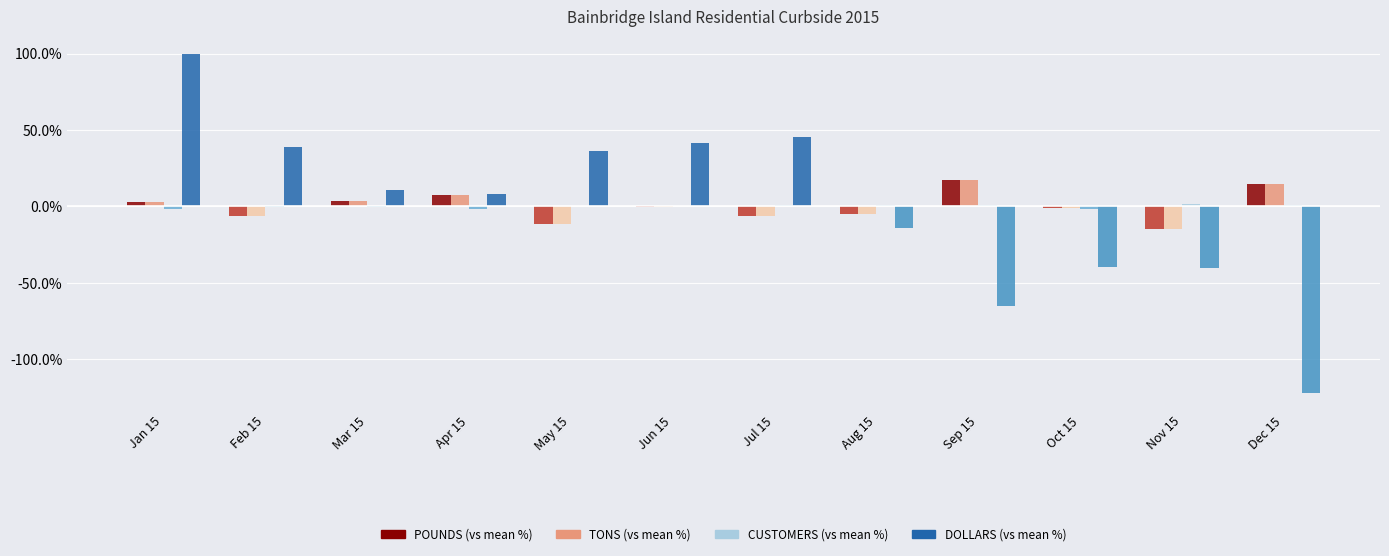

The value of DOLLARS (vs mean %) at Jan 15 is 100.0. True or false?

True